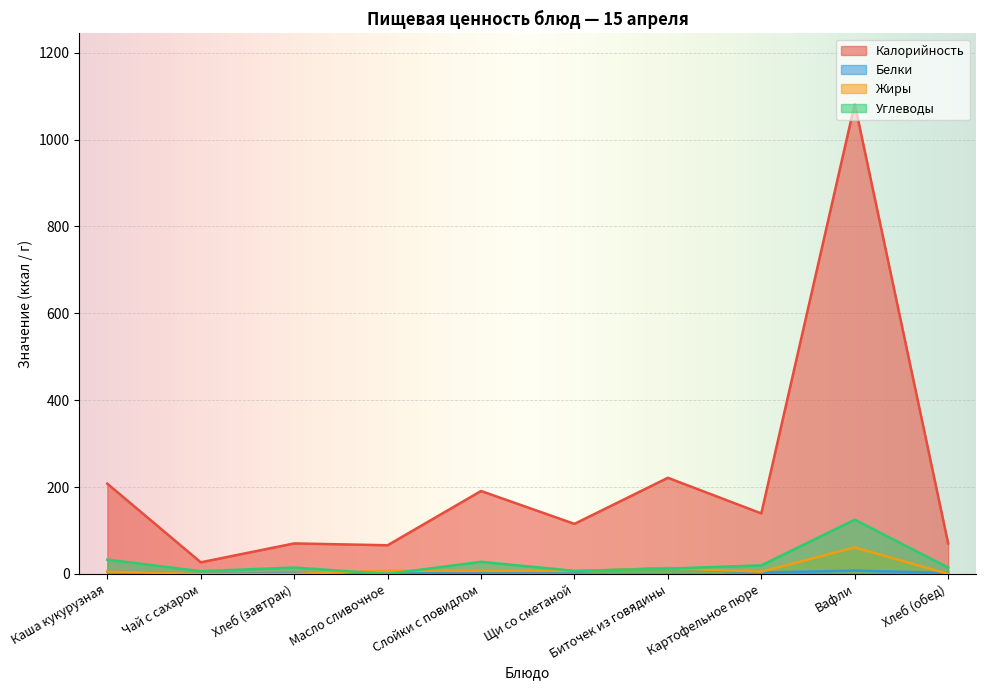

How many values in the Белки series are below 4?

5